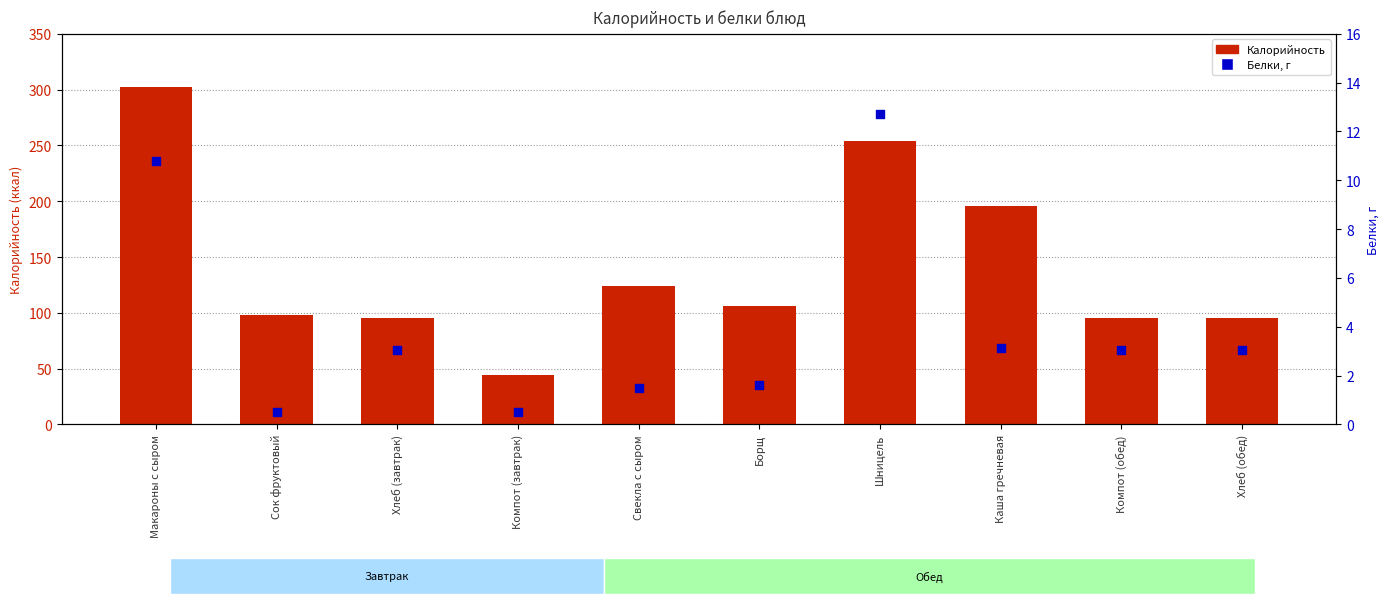

What are all the series names shown in the legend?

Калорийность, Белки, г